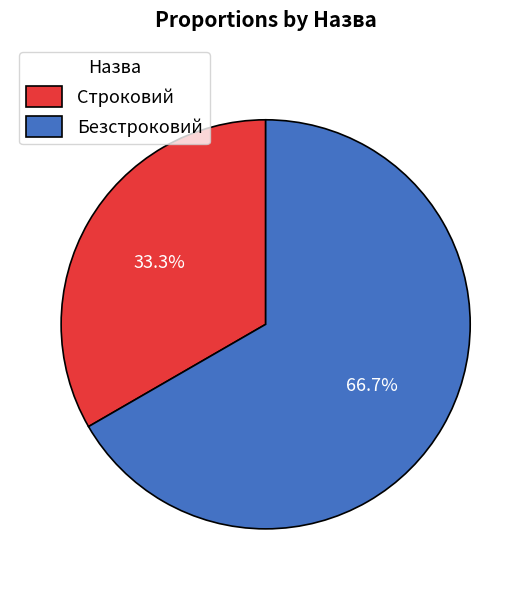

Count the number of slices in the pie.

2